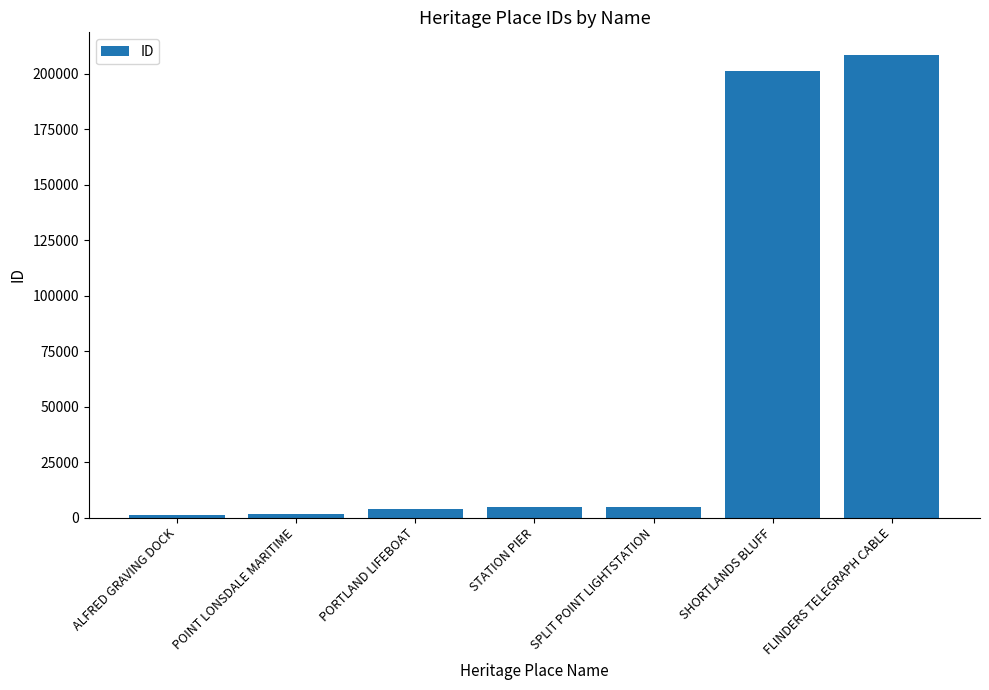

Is it true that the value at STATION PIER is 4603?

True